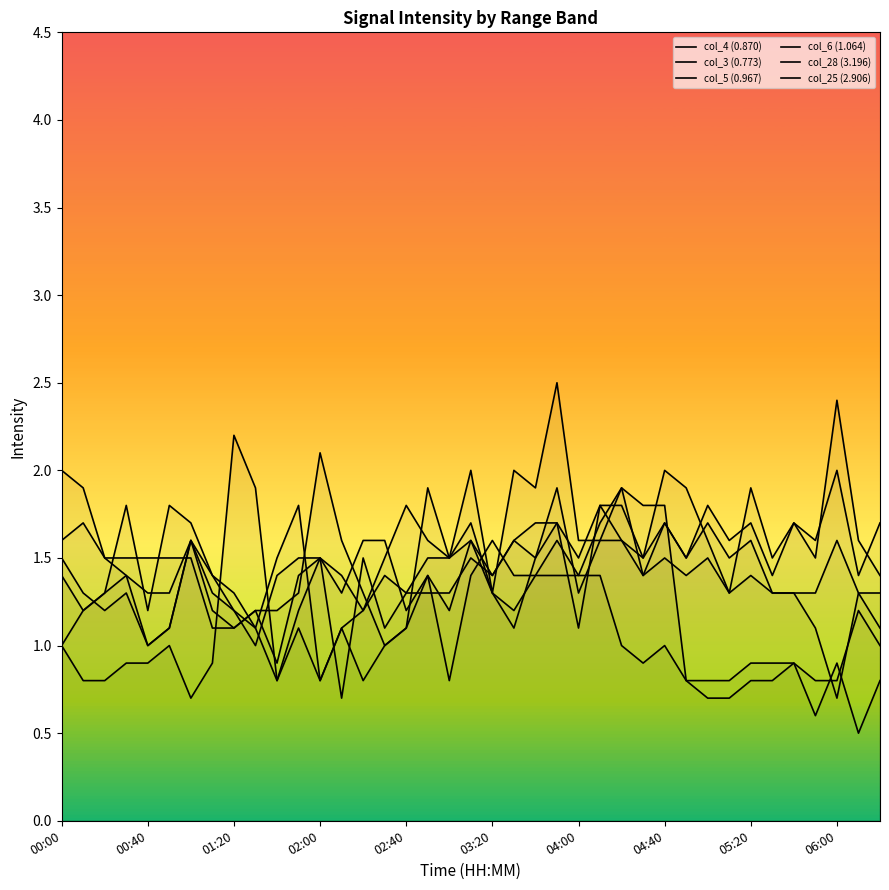

How many lines are shown in the chart?

6